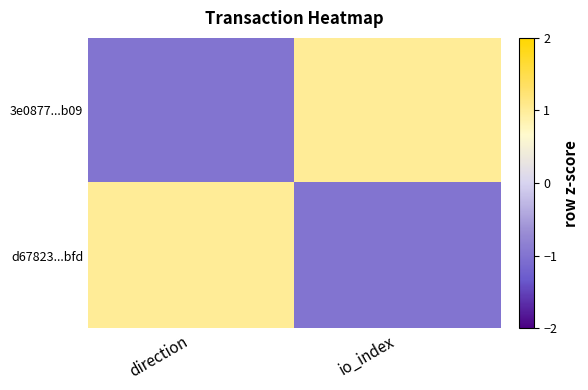

Reading left to right, list all the values displayed in this chart.

3e0877...b09: direction=-1	io_index=1
d67823...bfd: direction=1	io_index=-1